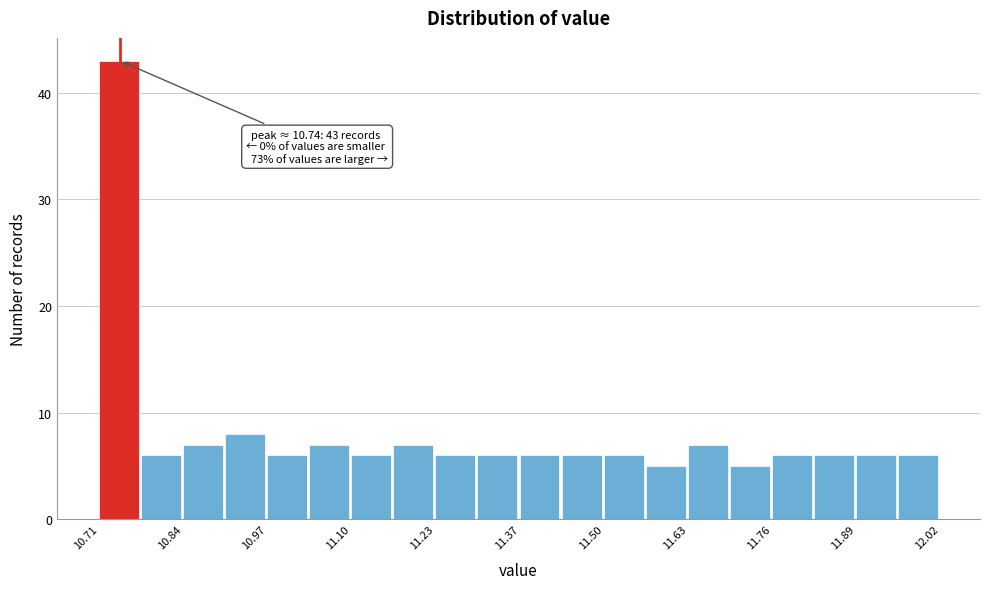

Around what value on the x-axis is the tallest bar? Give the approximate position of its centre, as read against the axis.

10.74